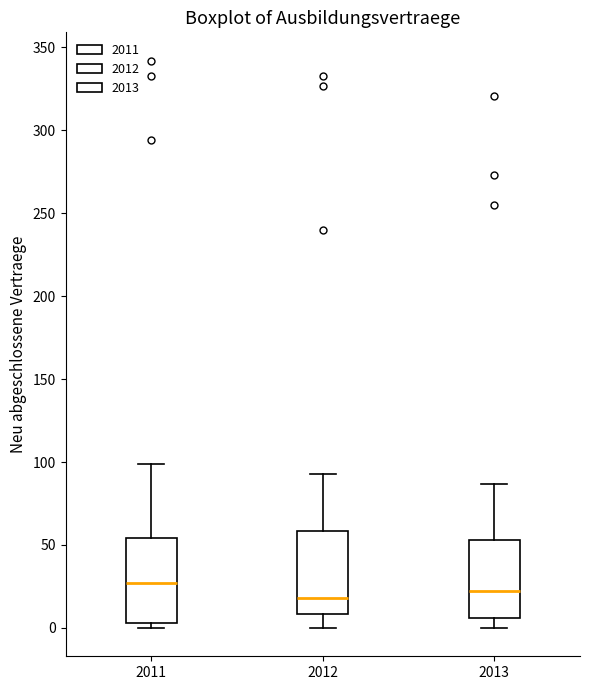

Where does the lower whisker of the box at x = 2012 end on the y-axis? The values are not printed on the chart, so give them approximately, as read against the axis.

0